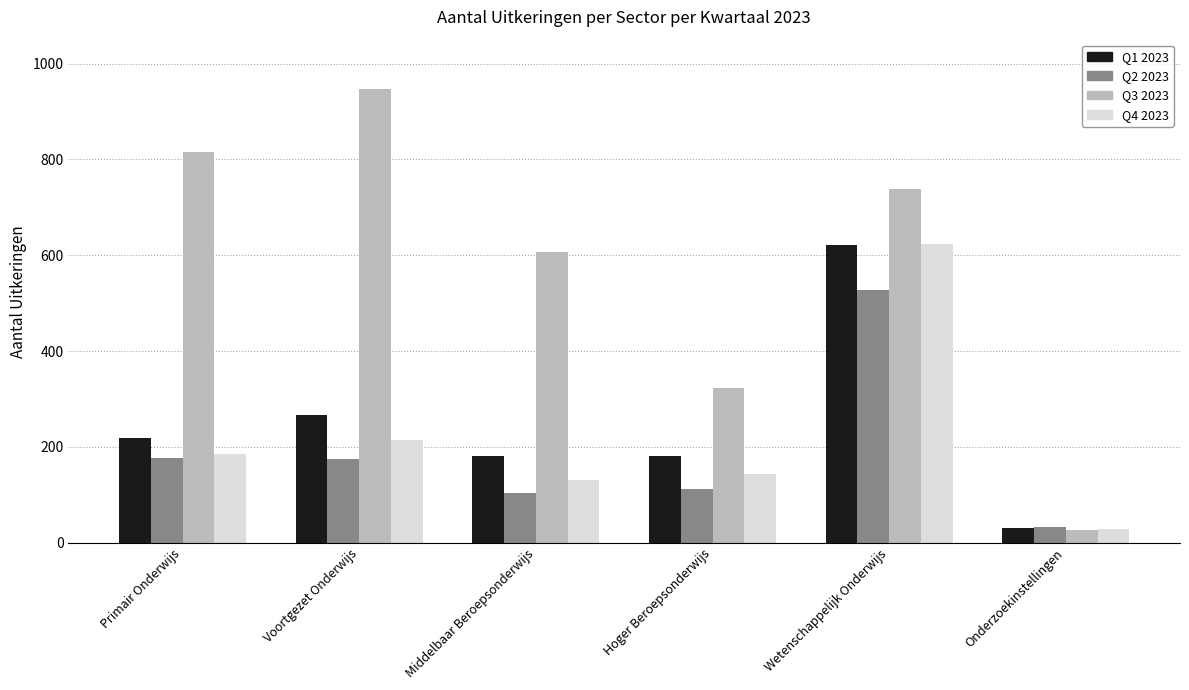

Which category has the highest value across all series?

Voortgezet Onderwijs